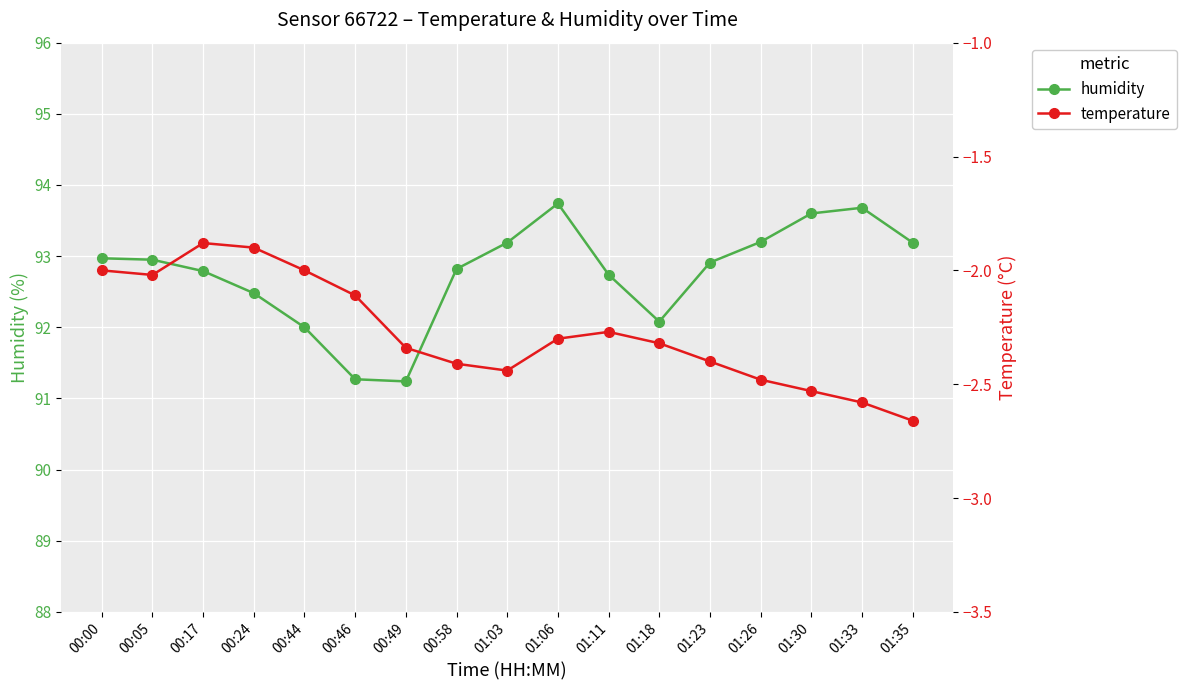

The value of humidity at 01:35 is 128.4. True or false?

False